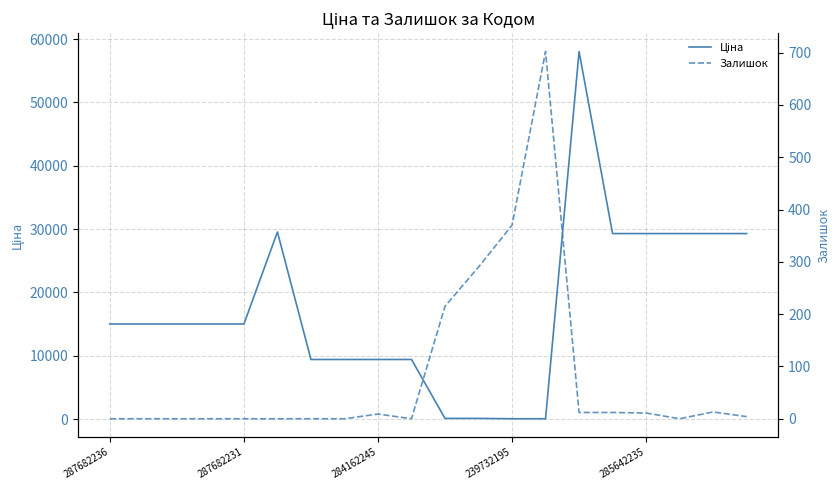

Which series has the largest total across all categories?

Ціна